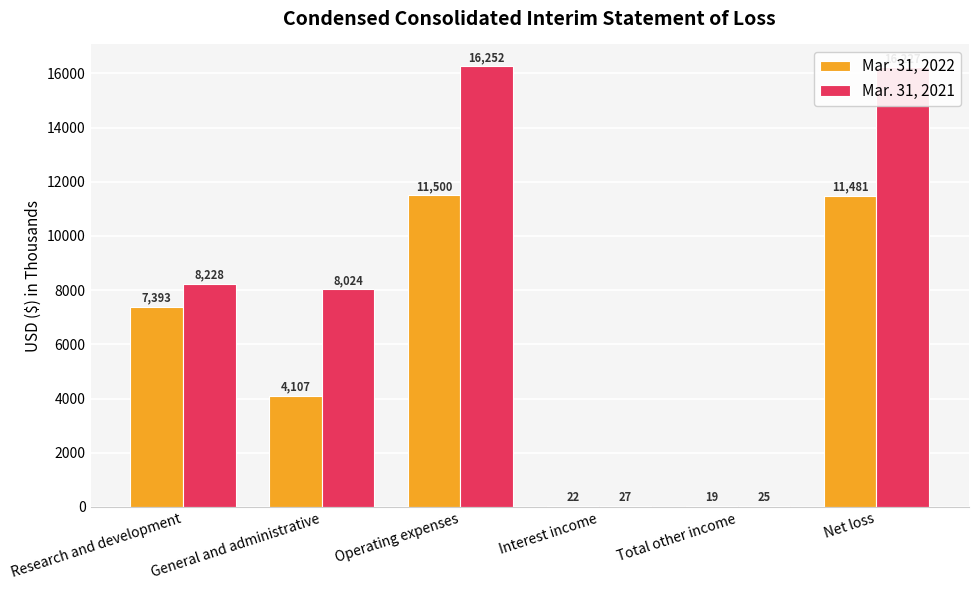

What are all the series names shown in the legend?

Mar. 31, 2022, Mar. 31, 2021